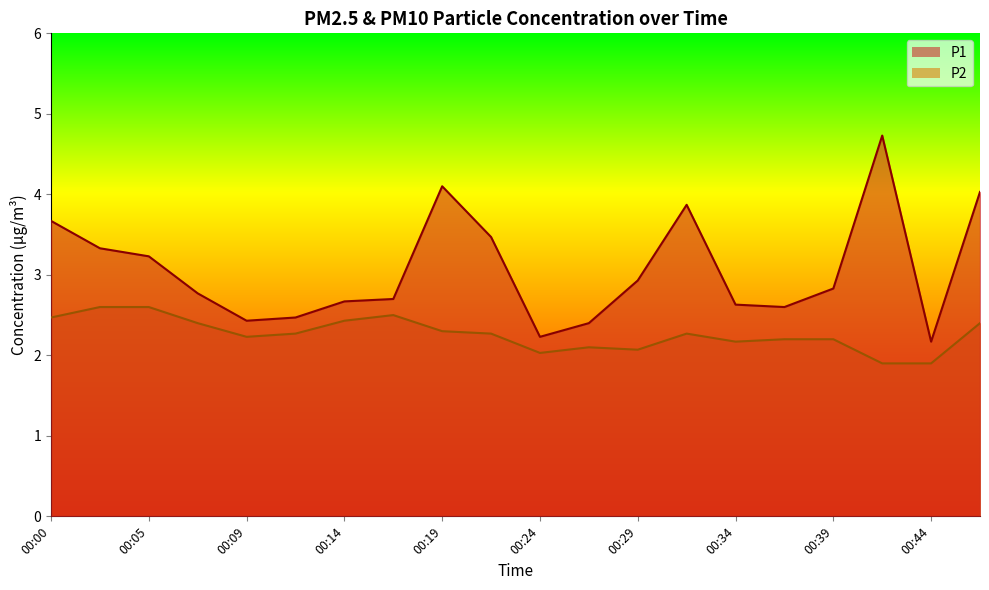

Where is the first local maximum for P1?

00:19